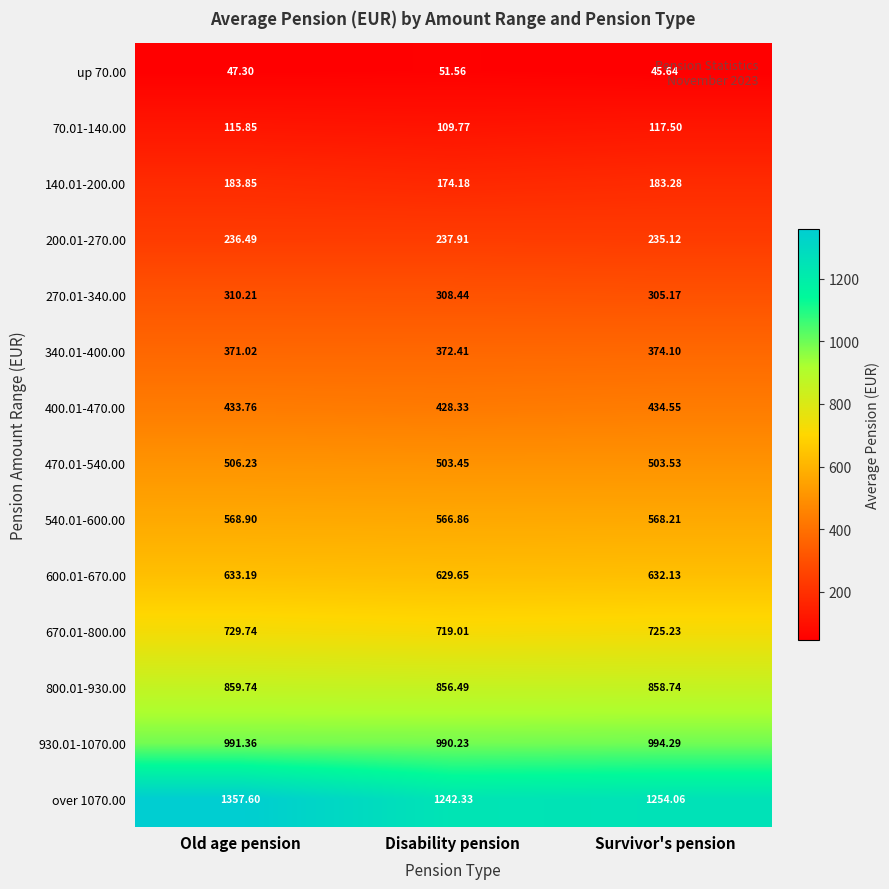

Which category has the lowest value across all series?

Survivor's pension